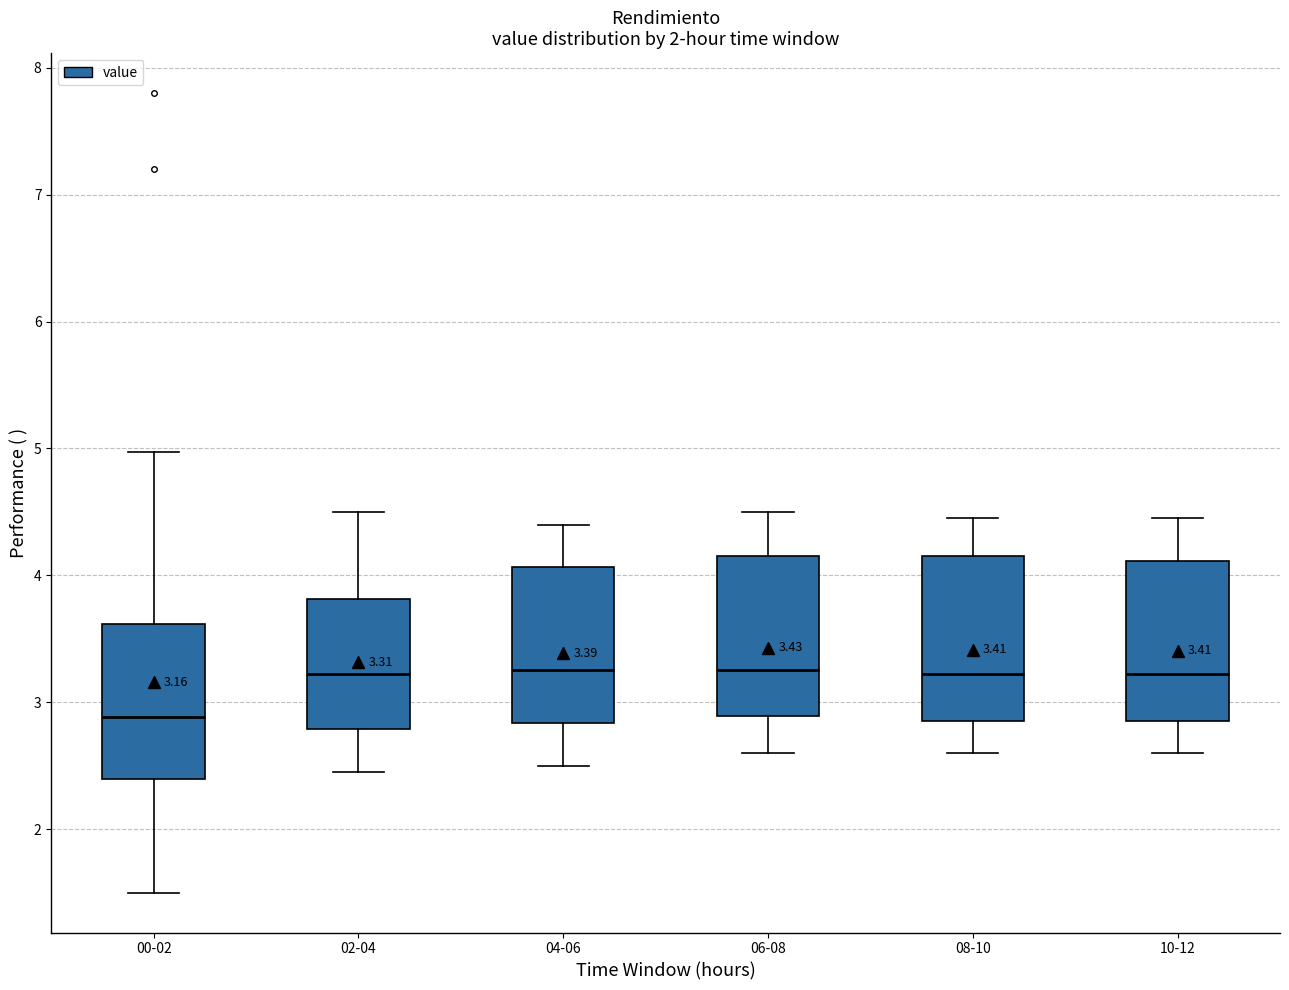

Which box's median line is the lowest?

00-02